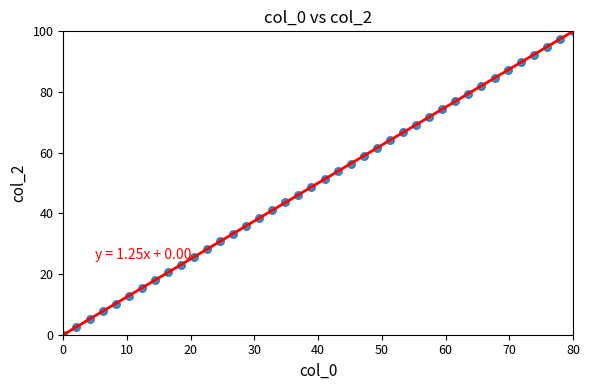

What is the range of X values (max minus min)?

80.0